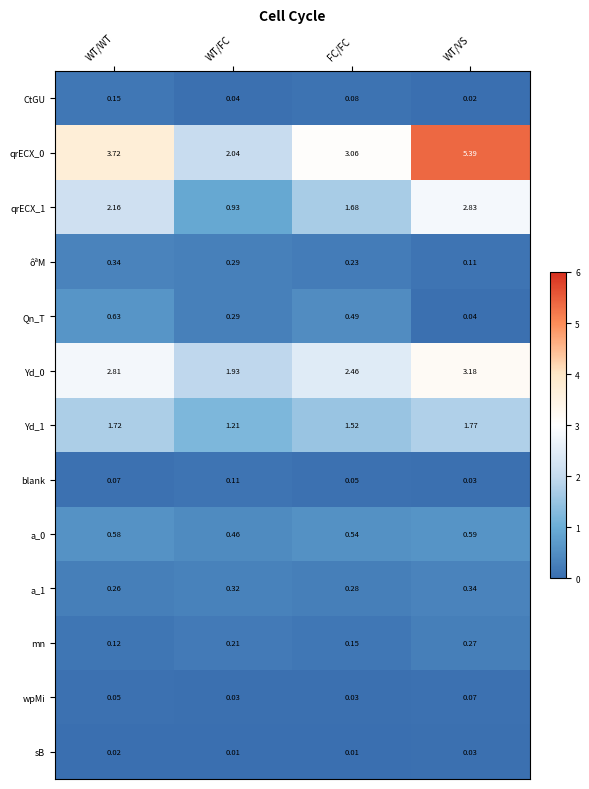

At which category is the sum across all series the highest?

WT/VS